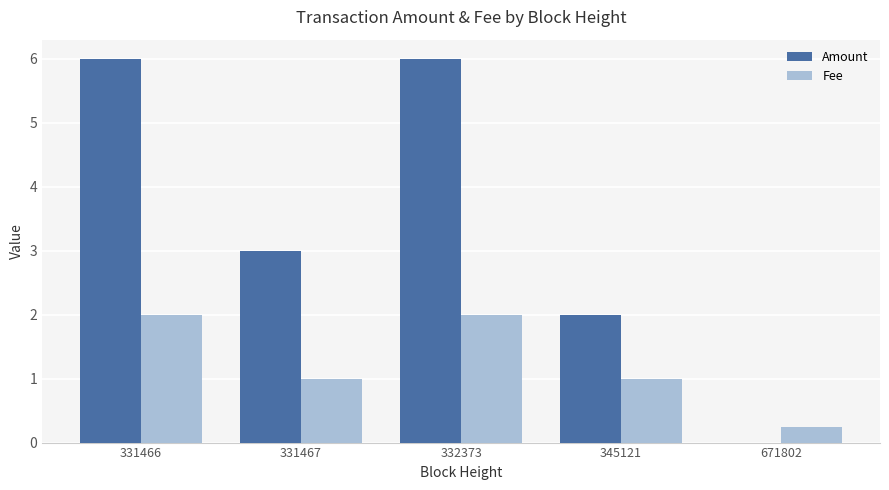

Count the number of data series in this chart.

2